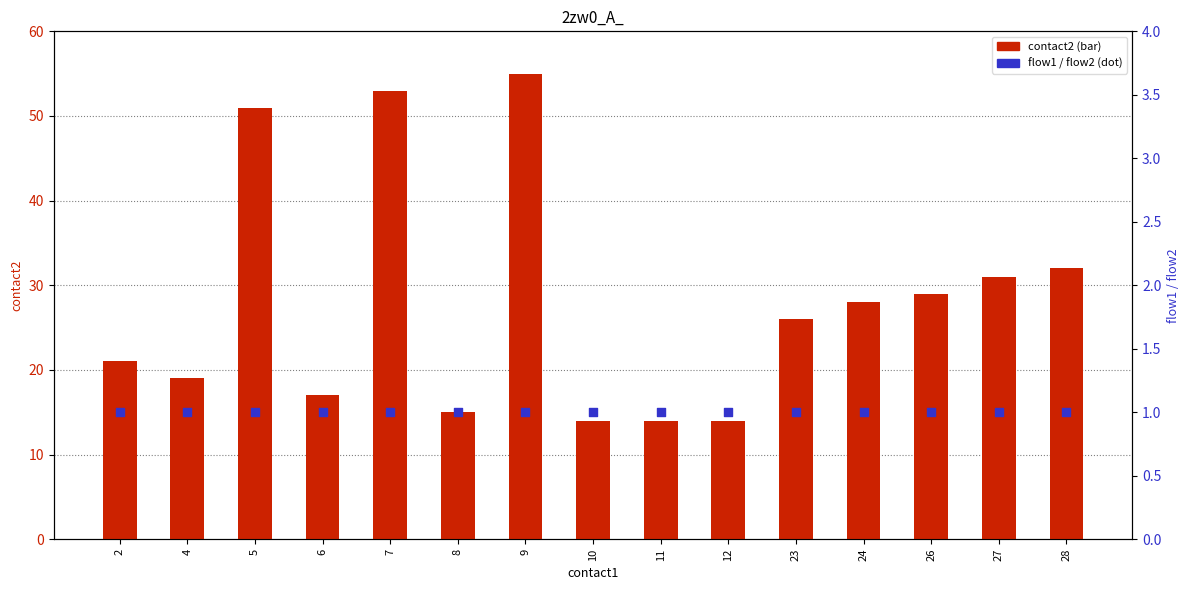

Which series contains the highest Y value?

contact2